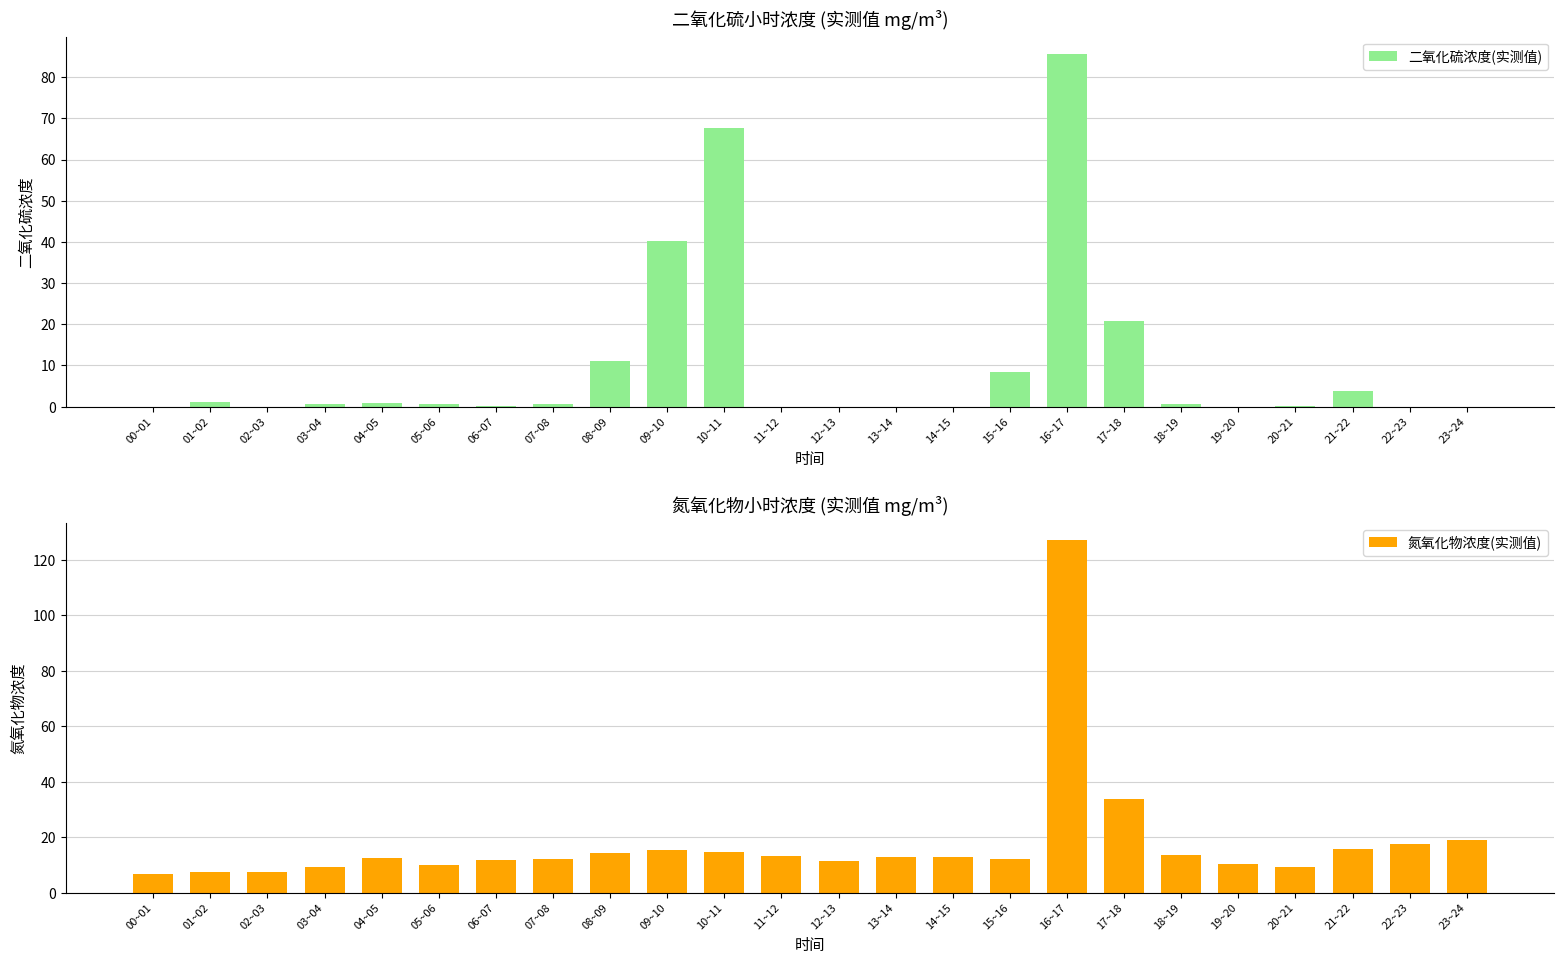

Read the 二氧化硫浓度(实测值) value at 15~16.

8.5